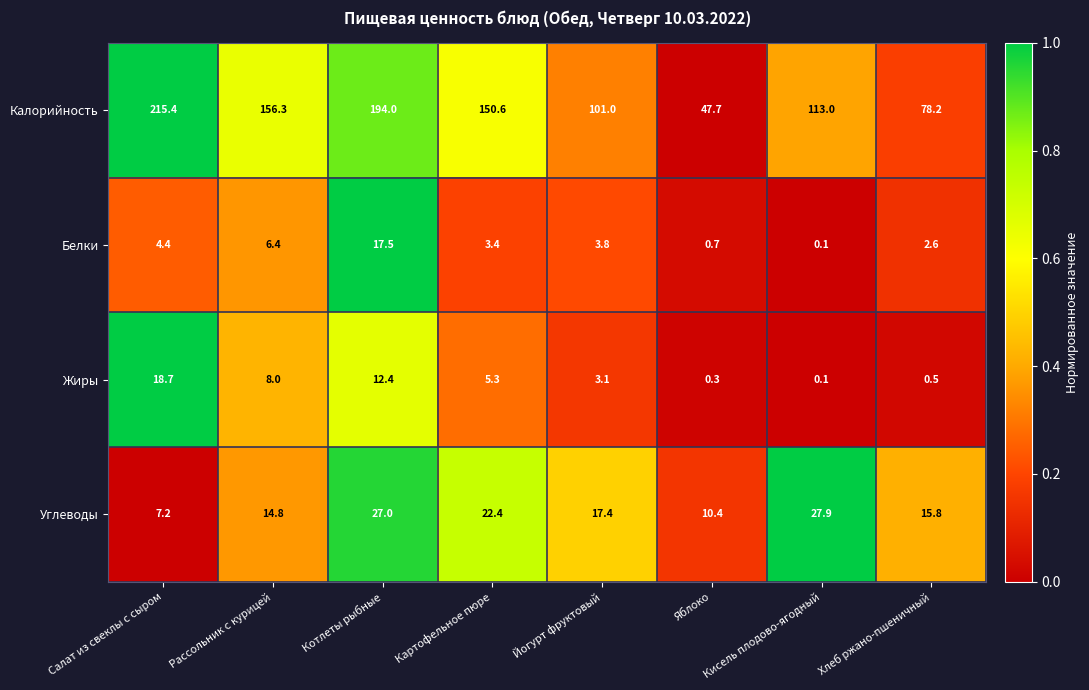

True or false: Углеводы has a value of 10.4 at Яблоко.

True